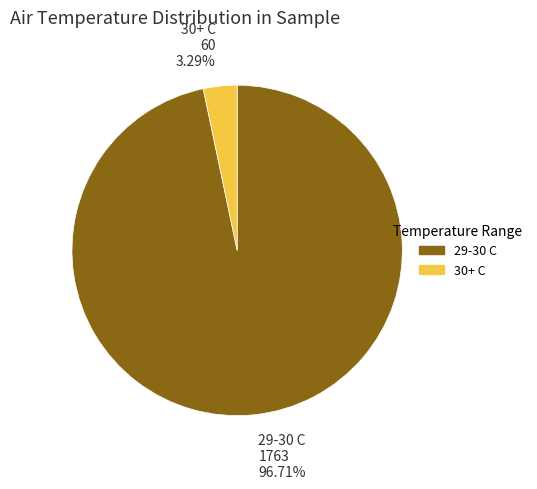

Is there a majority slice in this chart?

Yes